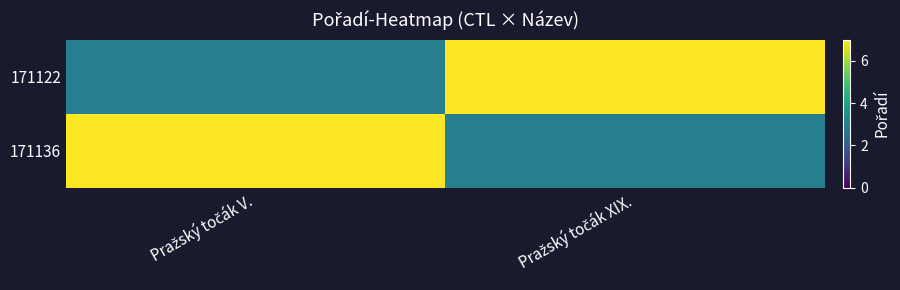

Between Pražský točák V. and Pražský točák XIX., which series saw the biggest shift?

171122